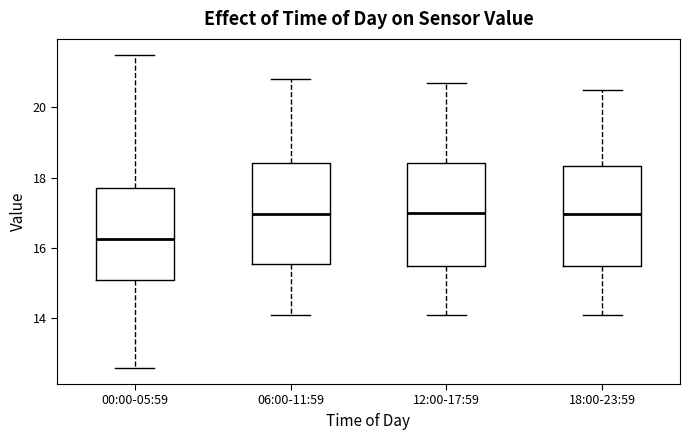

Where does the upper whisker of the box for 12:00-17:59 end on the y-axis? The values are not printed on the chart, so give them approximately, as read against the axis.

20.8